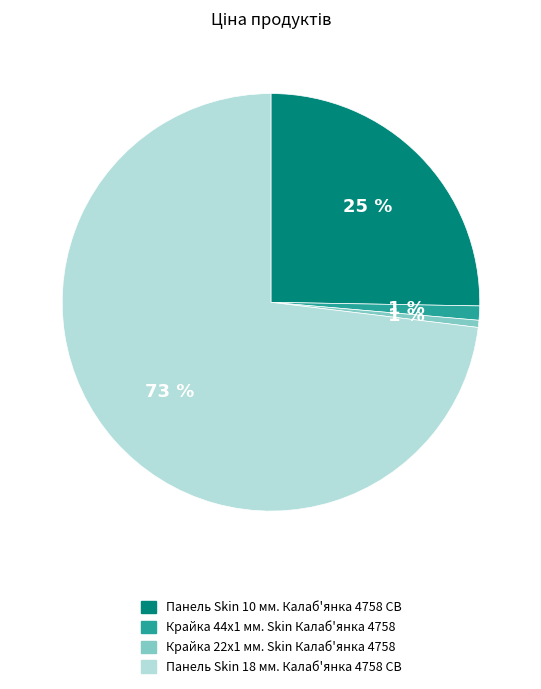

Approximately how many times larger is the value at Панель Skin 18 мм. Калаб'янка 4758 CB compared to Панель Skin 10 мм. Калаб'янка 4758 CB?

2.9